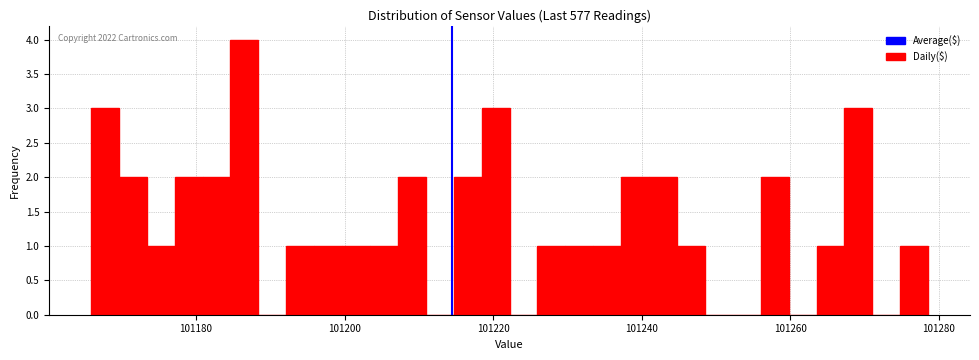

Read against the x-axis, roughly where is the centre of the tallest bar?

101186